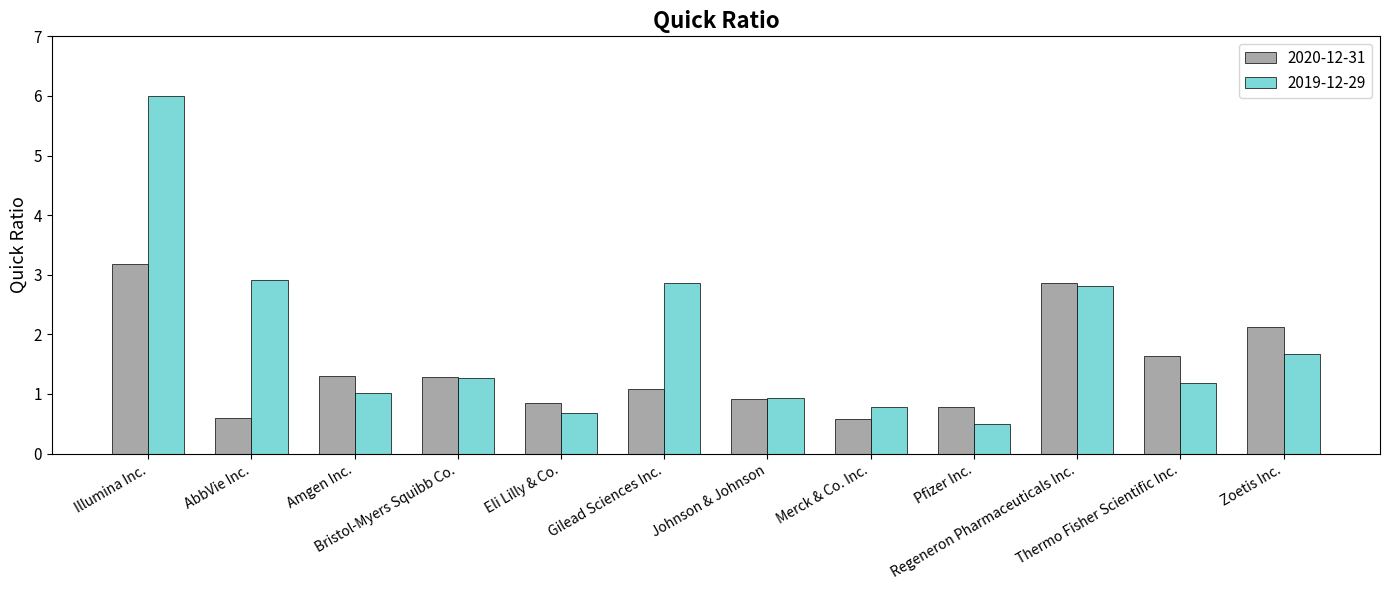

Is it true that 2019-12-29 equals 2.0 at Thermo Fisher Scientific Inc.?

False